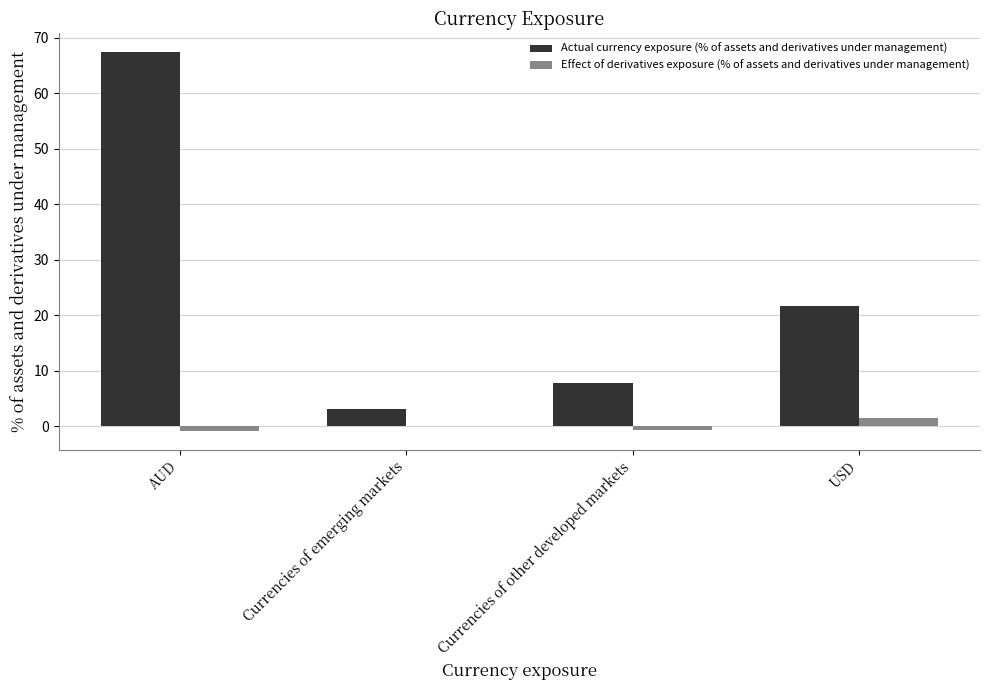

What is the greatest value displayed?

67.4